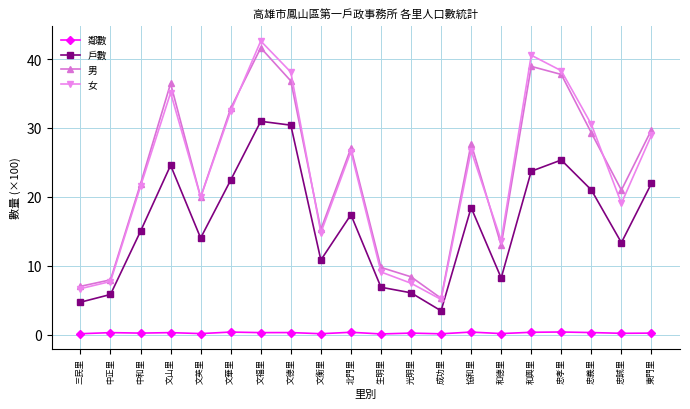

What is the highest value of the 男 series?

41.6